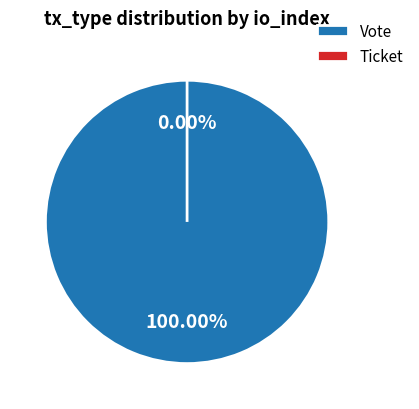

Count the number of slices in the pie.

2